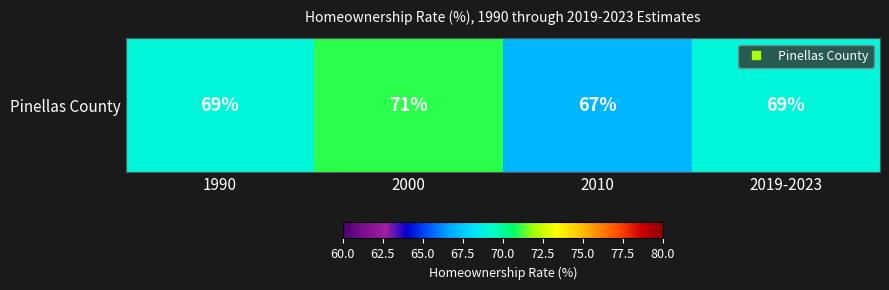

What is the change in value from 1990 to 2010?

-2